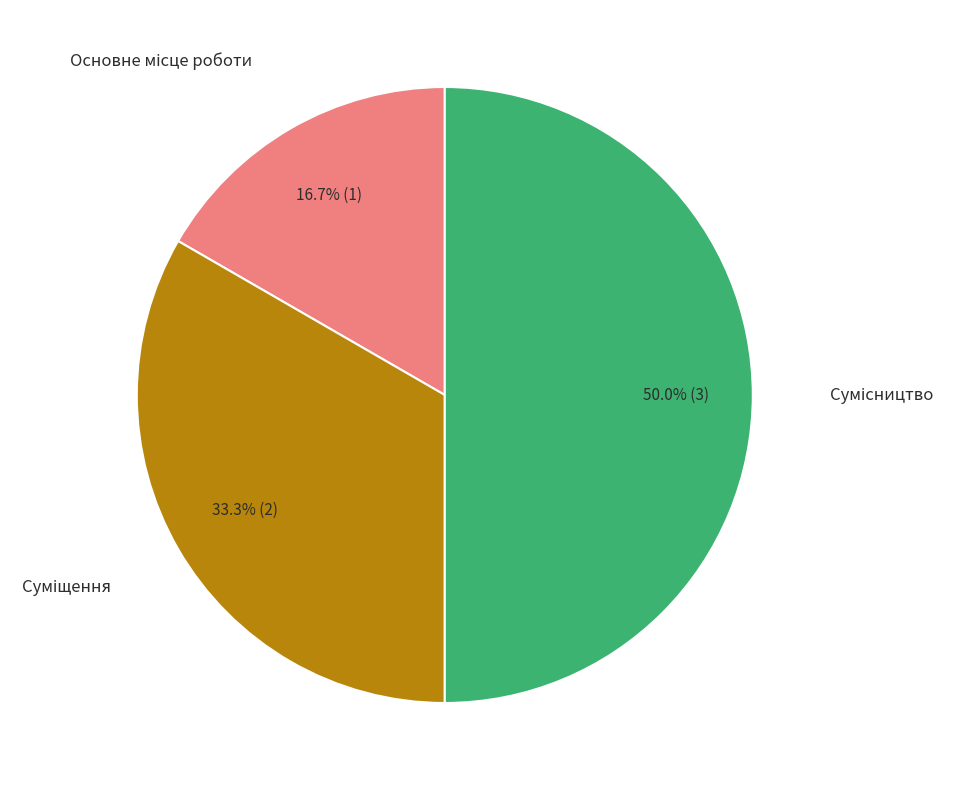

Is there a majority slice in this chart?

No